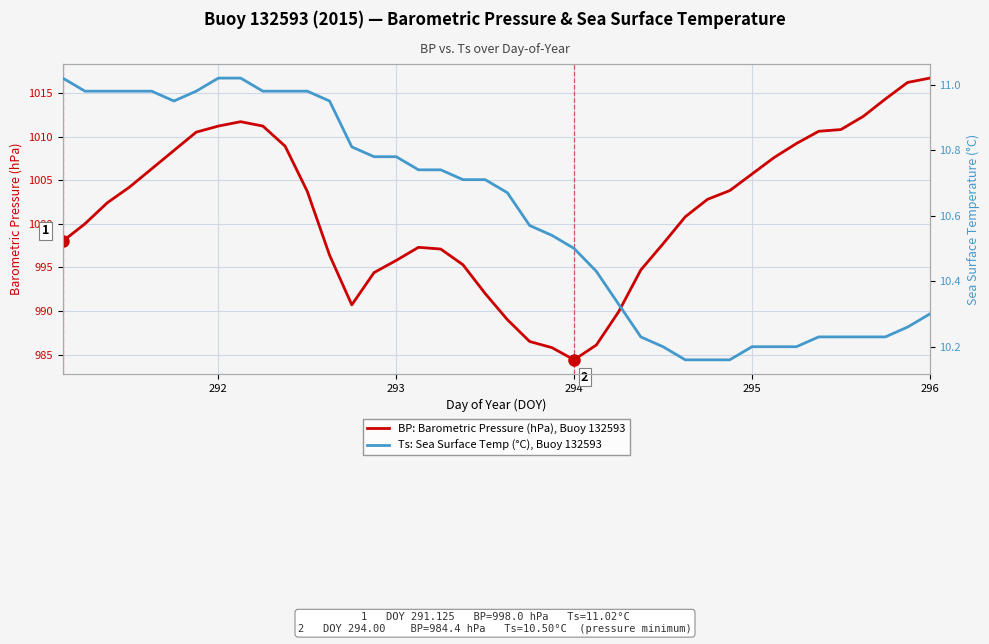

True or false: BP: Barometric Pressure (hPa), Buoy 132593 and Ts: Sea Surface Temp (°C), Buoy 132593 intersect in this chart.

False